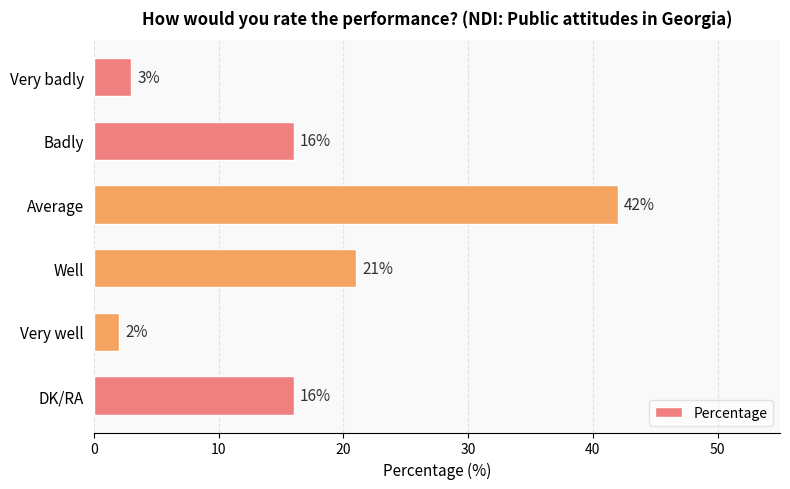

At which label is the value closest to 22?

Well